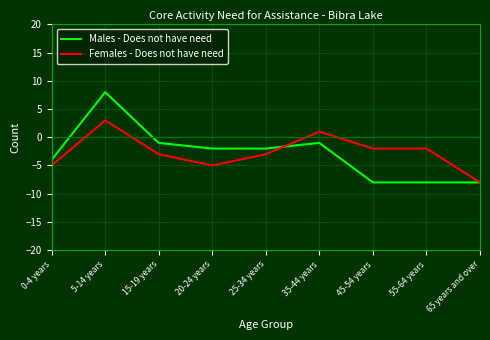

What position from the left is 20-24 years?

4